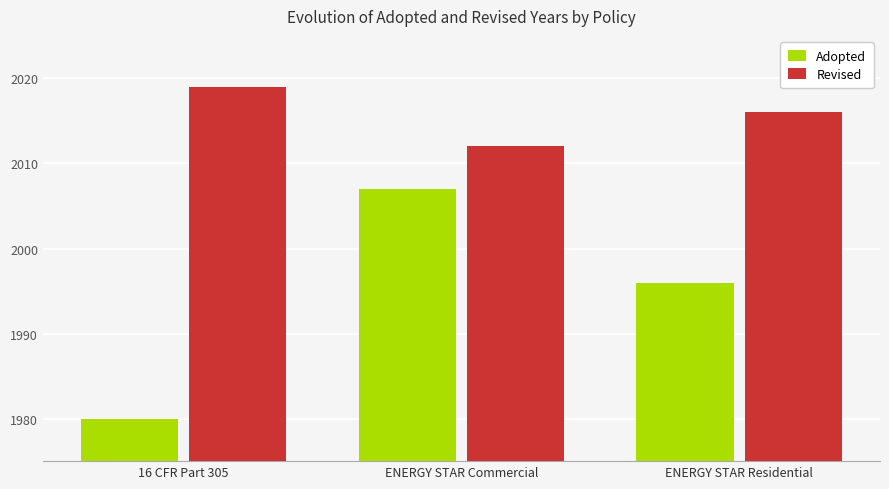

The value of Revised at ENERGY STAR Commercial is 2661. True or false?

False